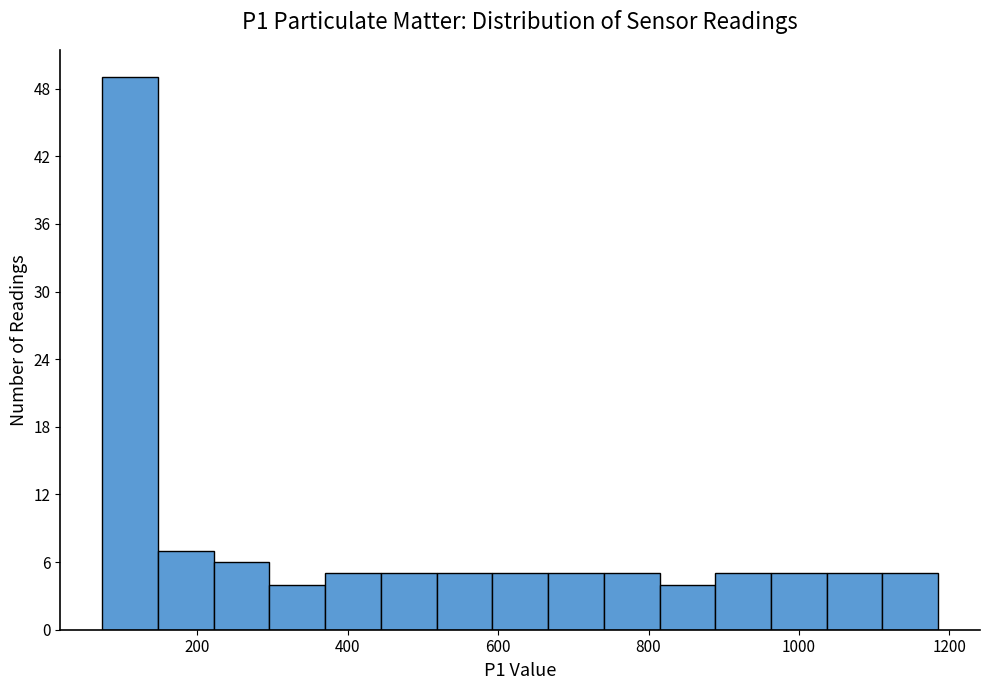

Read against the x-axis, roughly where is the centre of the tallest bar?

120